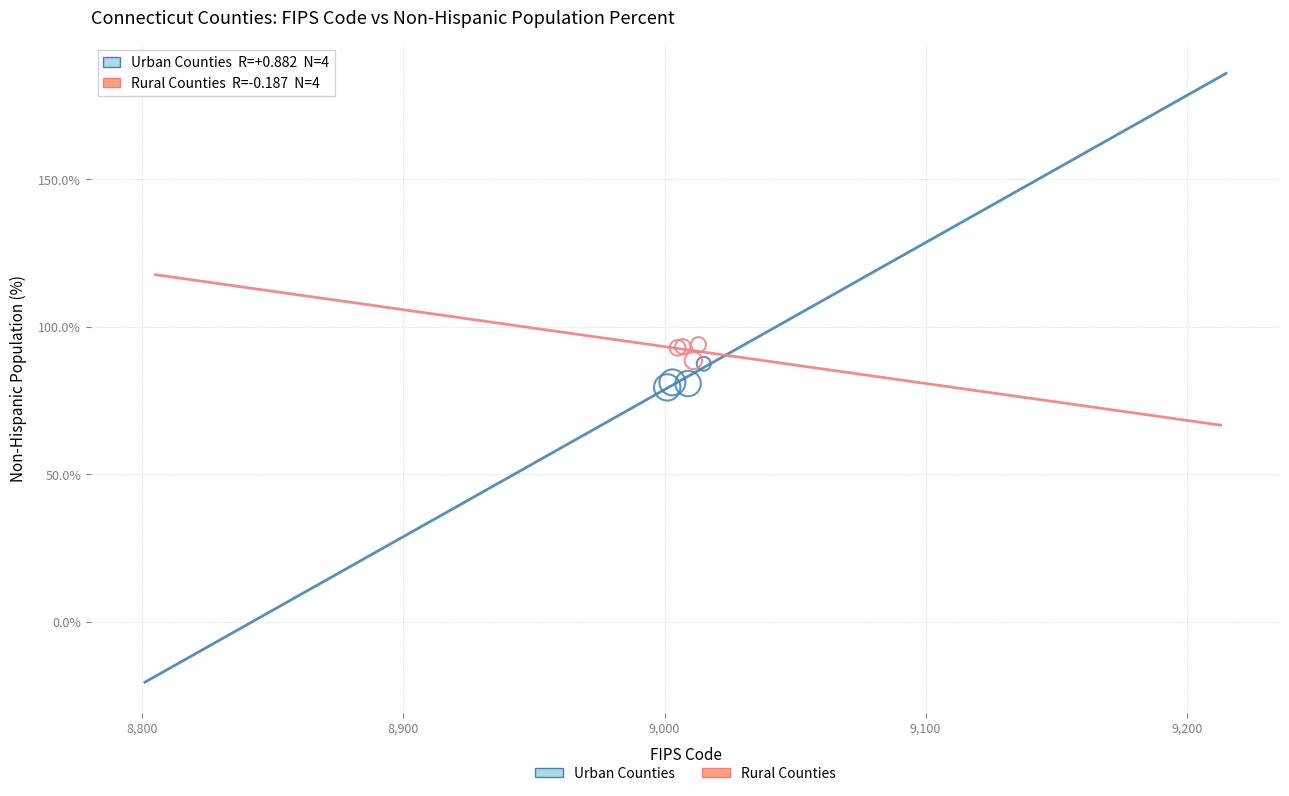

Which series reaches the minimum Y coordinate?

Urban Counties